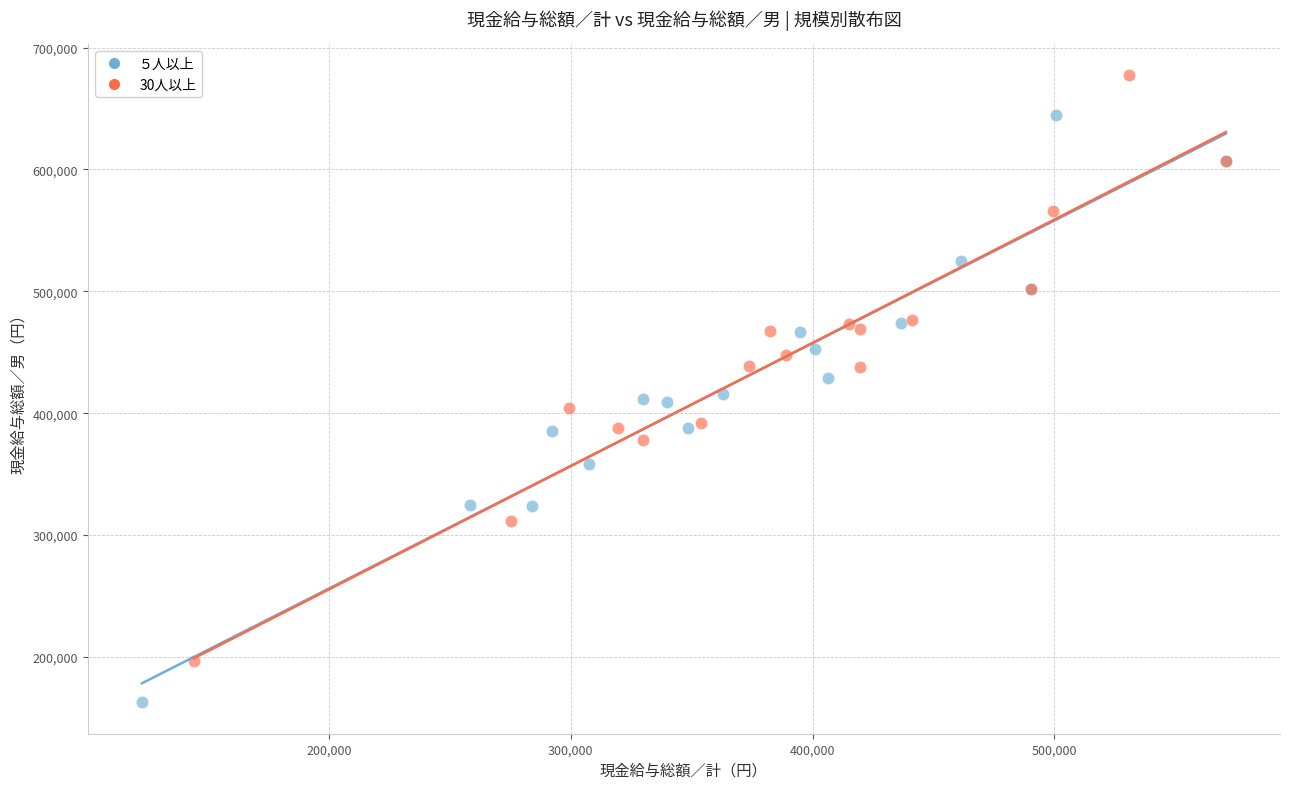

Which series contains the lowest Y value?

５人以上